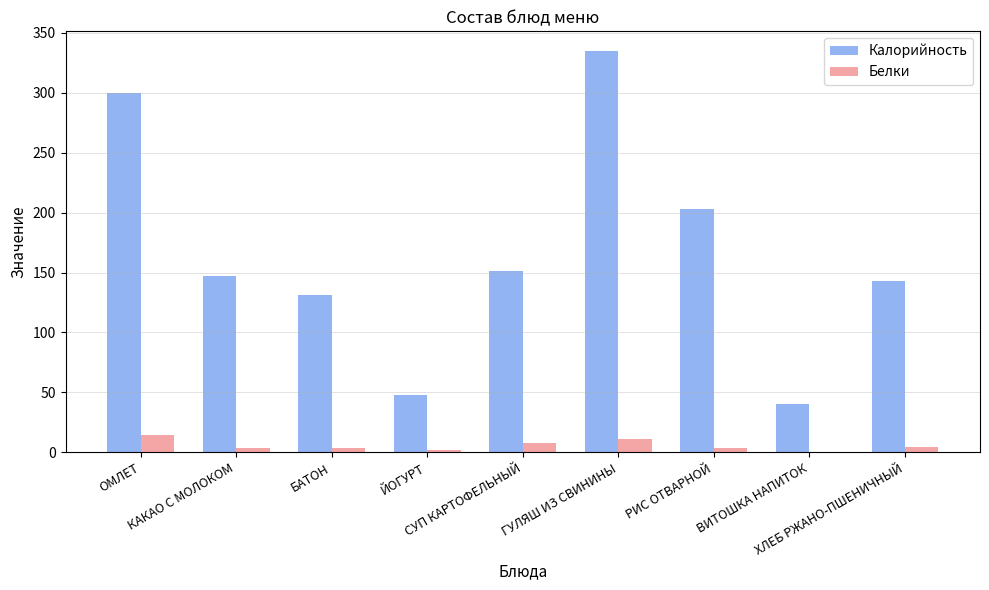

What is the average value of the Калорийность series?

166.3